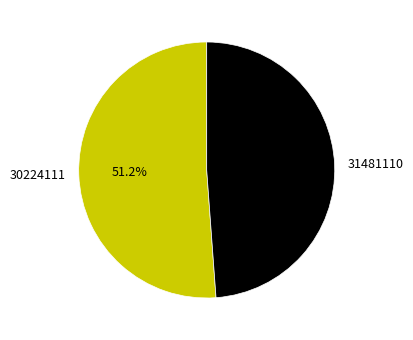

Which has a higher value, 30224111 or 31481110?

30224111